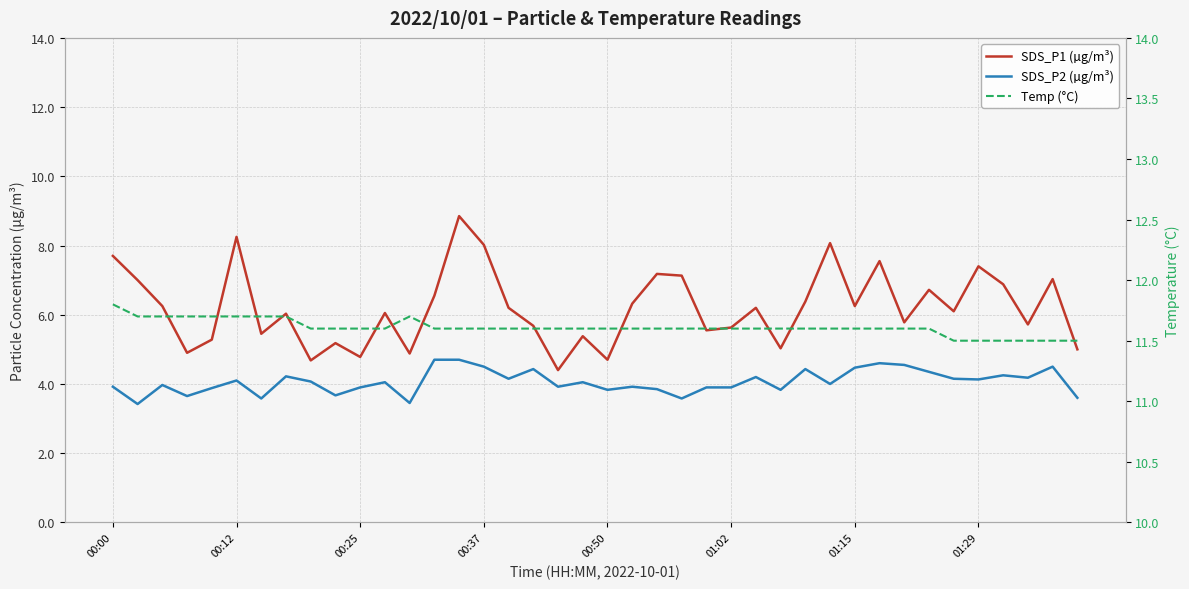

True or false: Temp (°C) has more than 1 points higher than both neighbors.

False